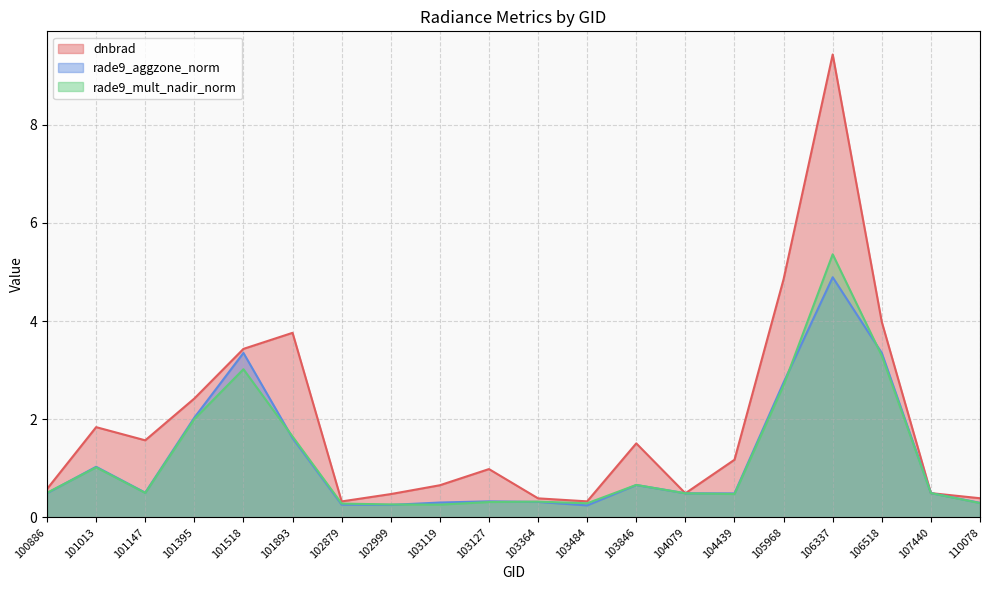

At which category does rade9_aggzone_norm reach its first local peak?

101013